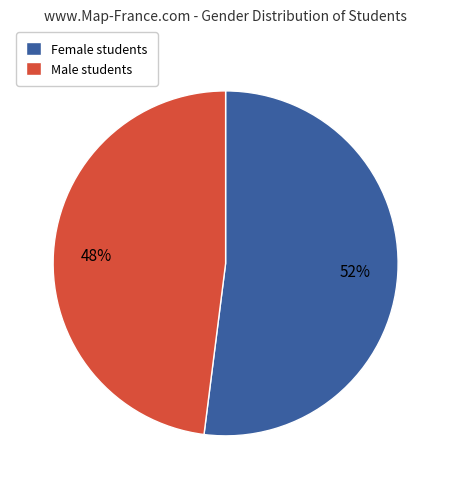

To the nearest percent, what is the average slice percentage?

50%